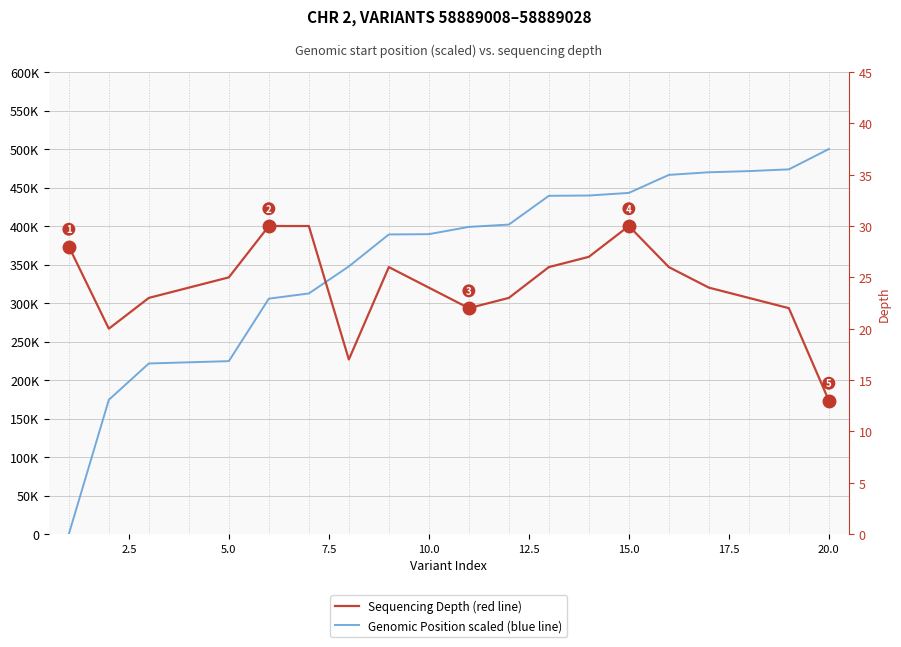

Rank the series by their average value, from highest to lowest.

Genomic Start Position (scaled), Sequencing Depth